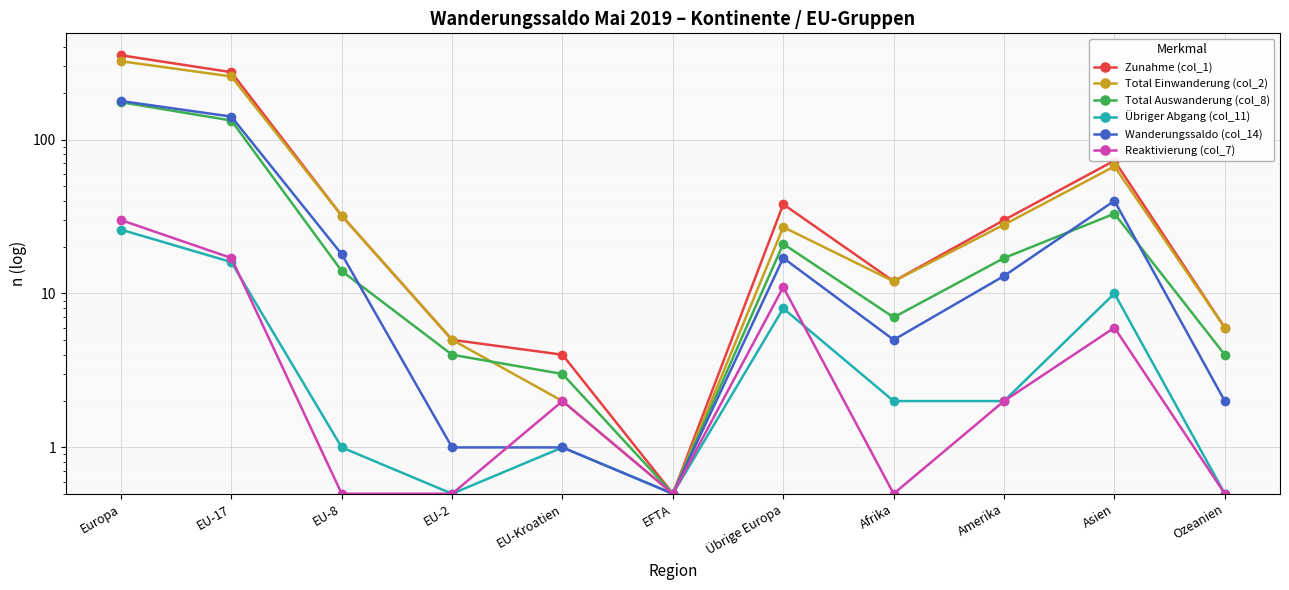

How many interior local peaks does the Total Auswanderung (col_8) series have?

2